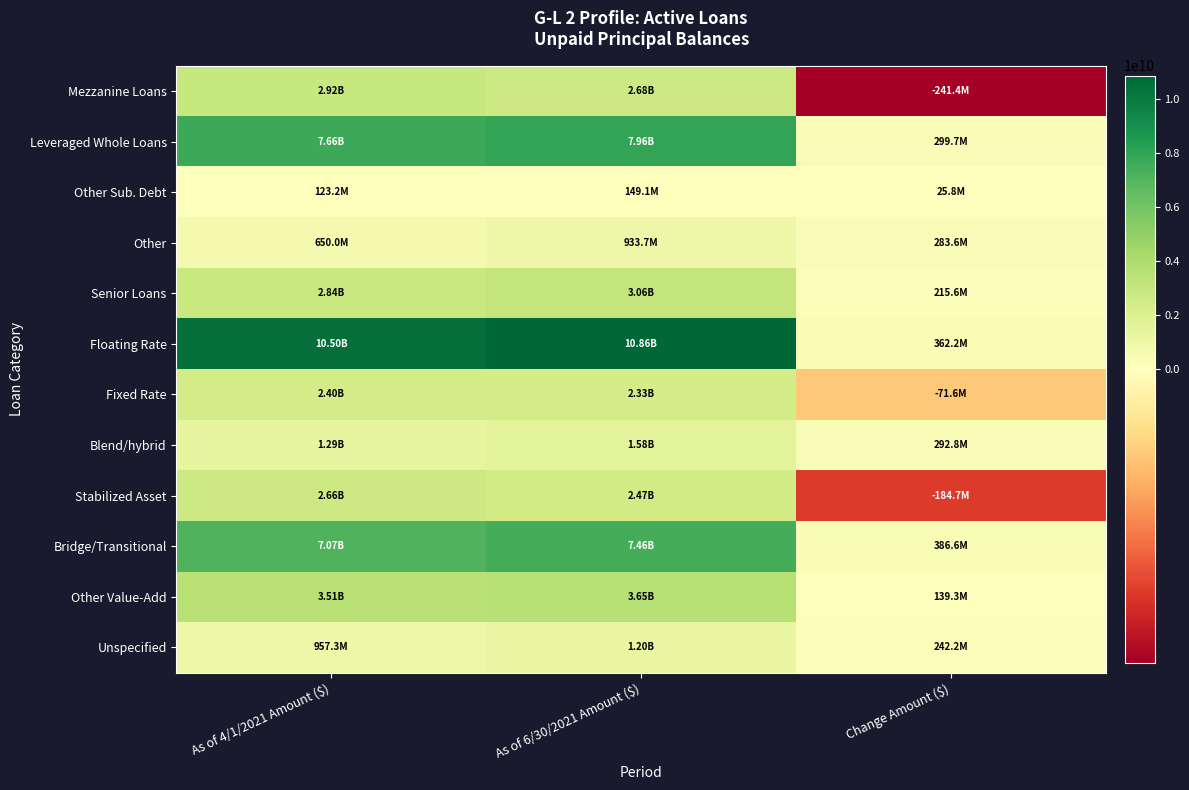

At which category is the sum across all series the highest?

As of 6/30/2021 Amount ($)